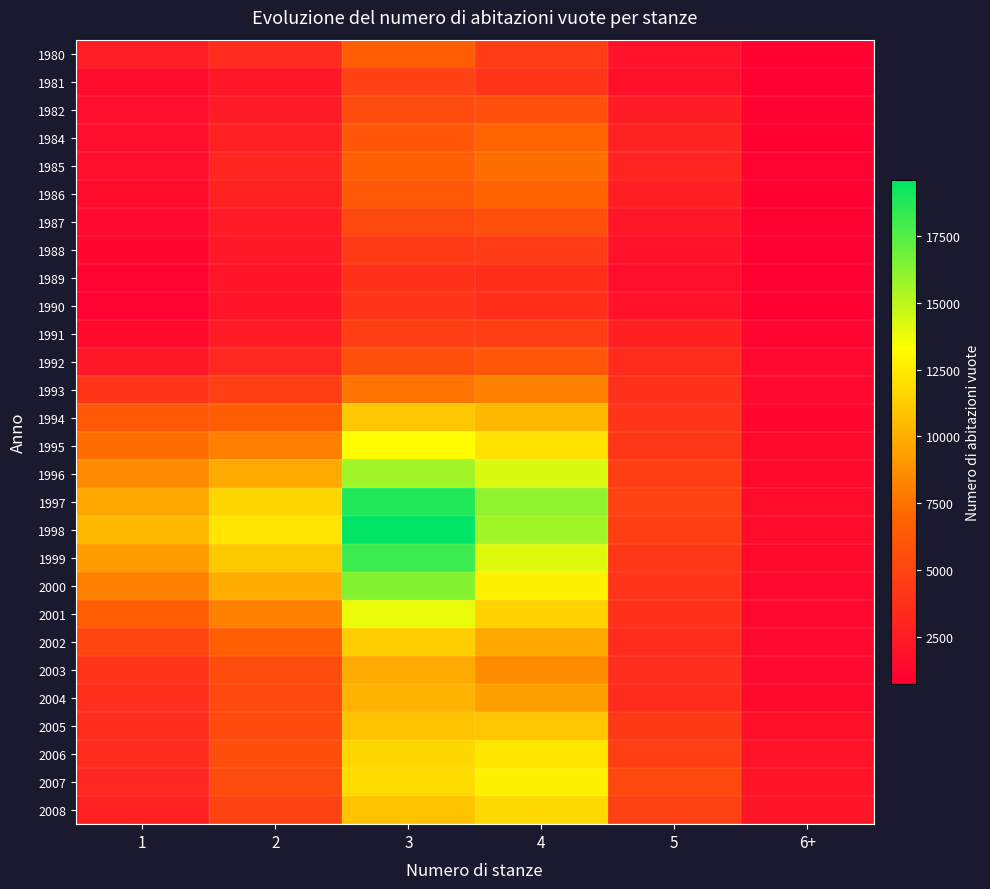

Which series has the largest total across all categories?

1998